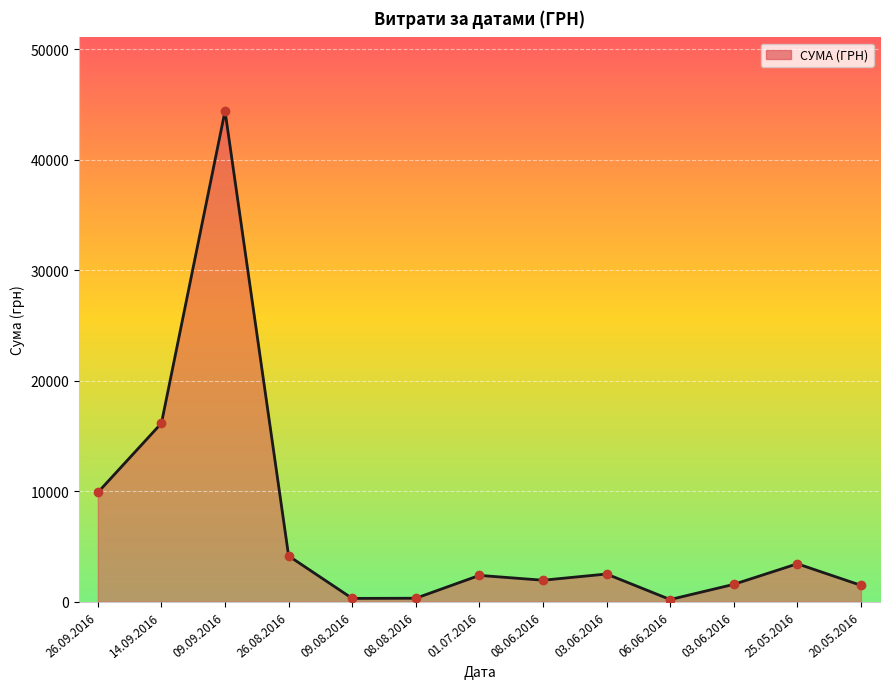

What is the ratio of the value at 14.09.2016 to the value at 26.08.2016?

3.9